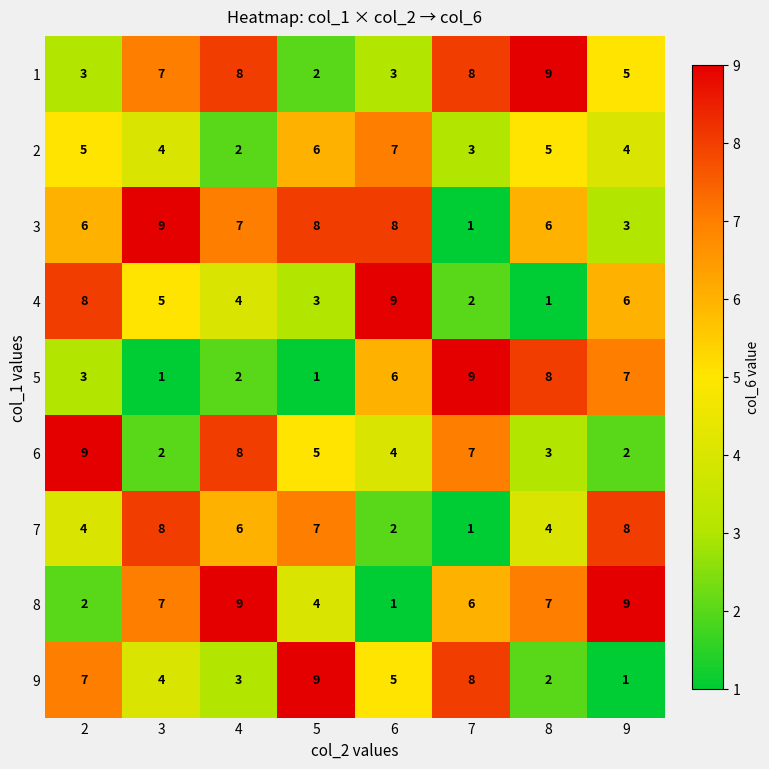

At how many categories does at least one series exceed 8?

8